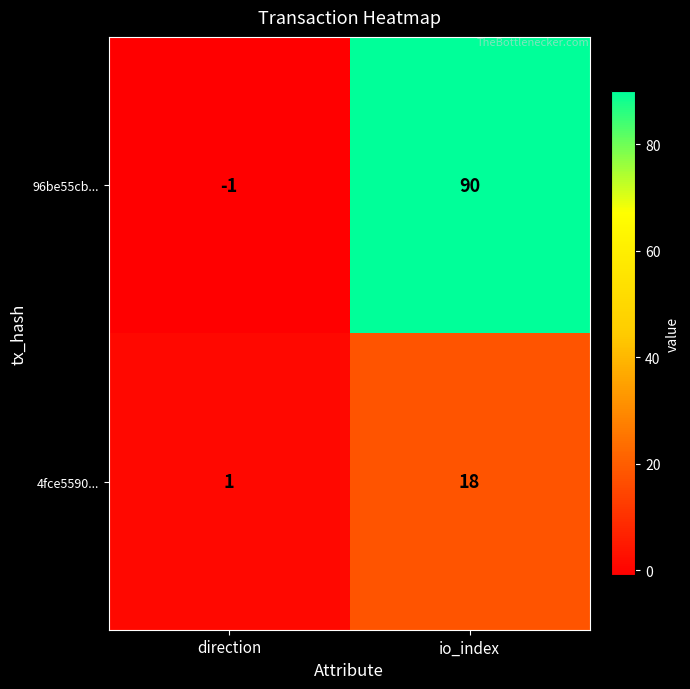

Which category has the lowest value in the 96be55cb... series?

direction